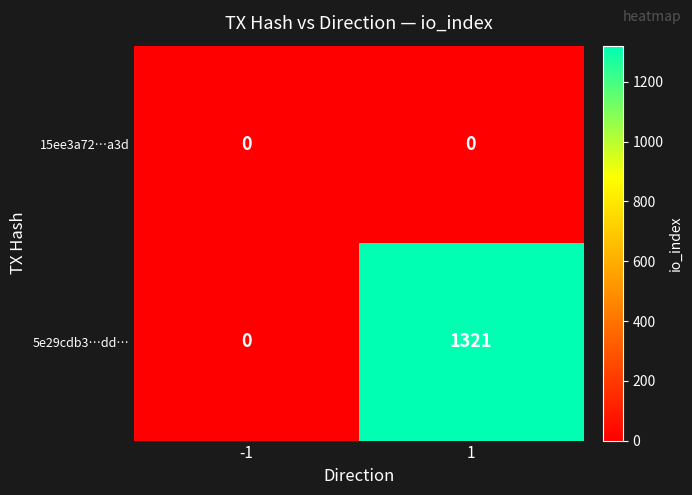

Rank the series by their average value, from highest to lowest.

5e29cdb3…dd…, 15ee3a72…a3d